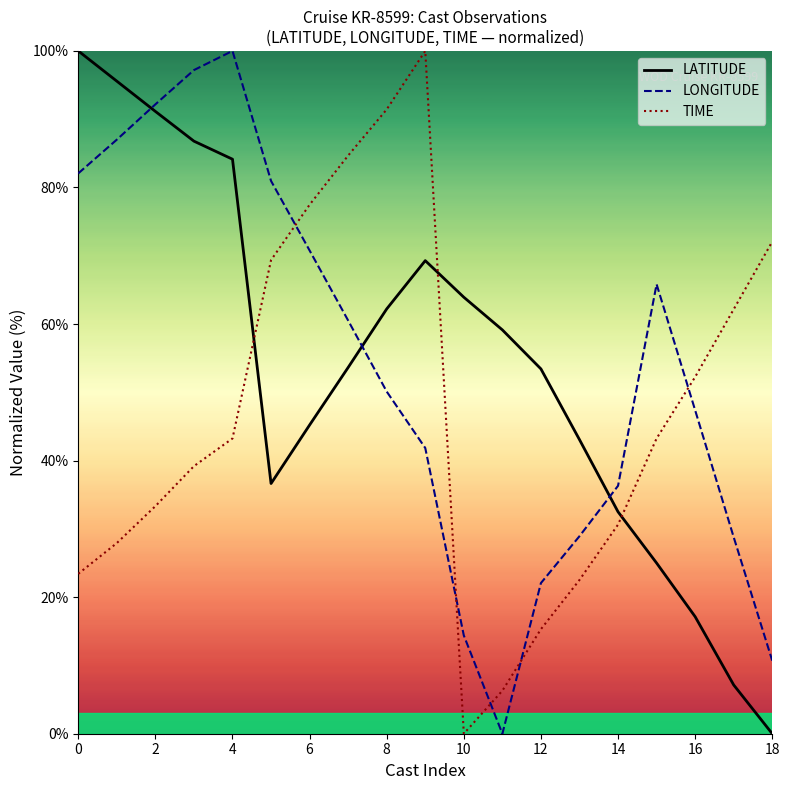

Which category has the lowest value in the TIME series?

10